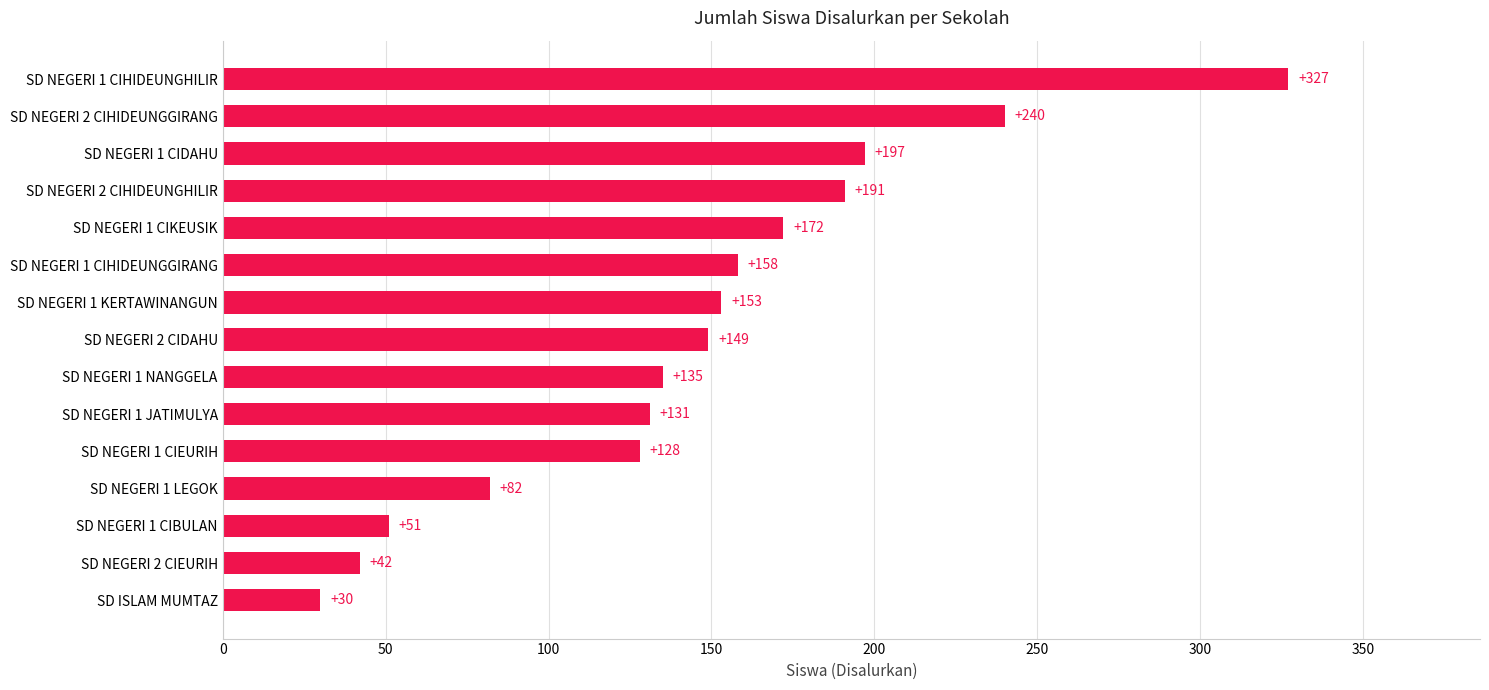

At which category does the chart reach its minimum across all series?

SD ISLAM MUMTAZ